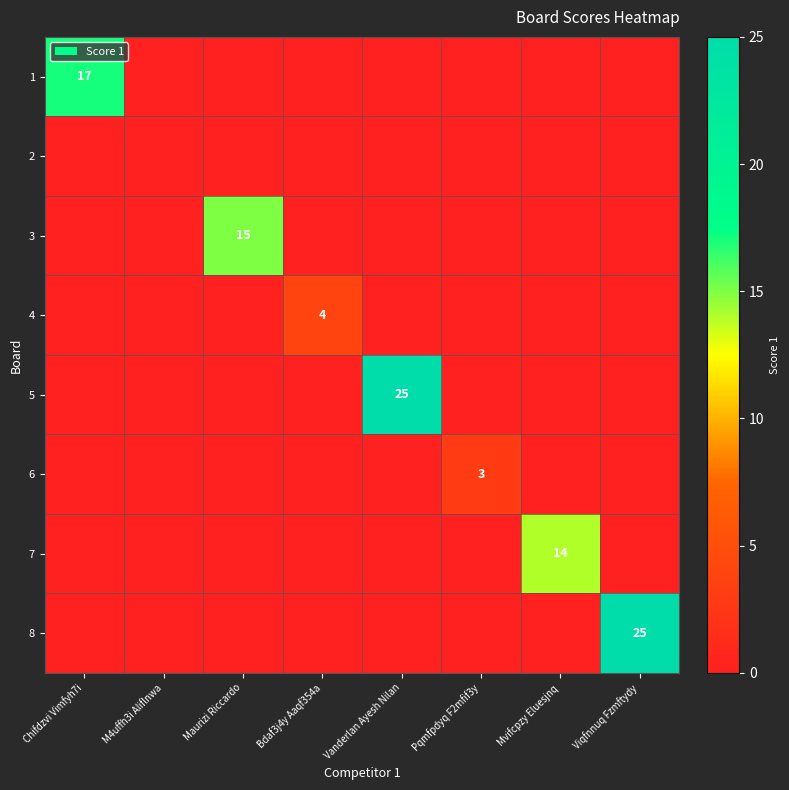

The 4 series shows 4 at Bdaf3j4y Aaqf354a. True or false?

True